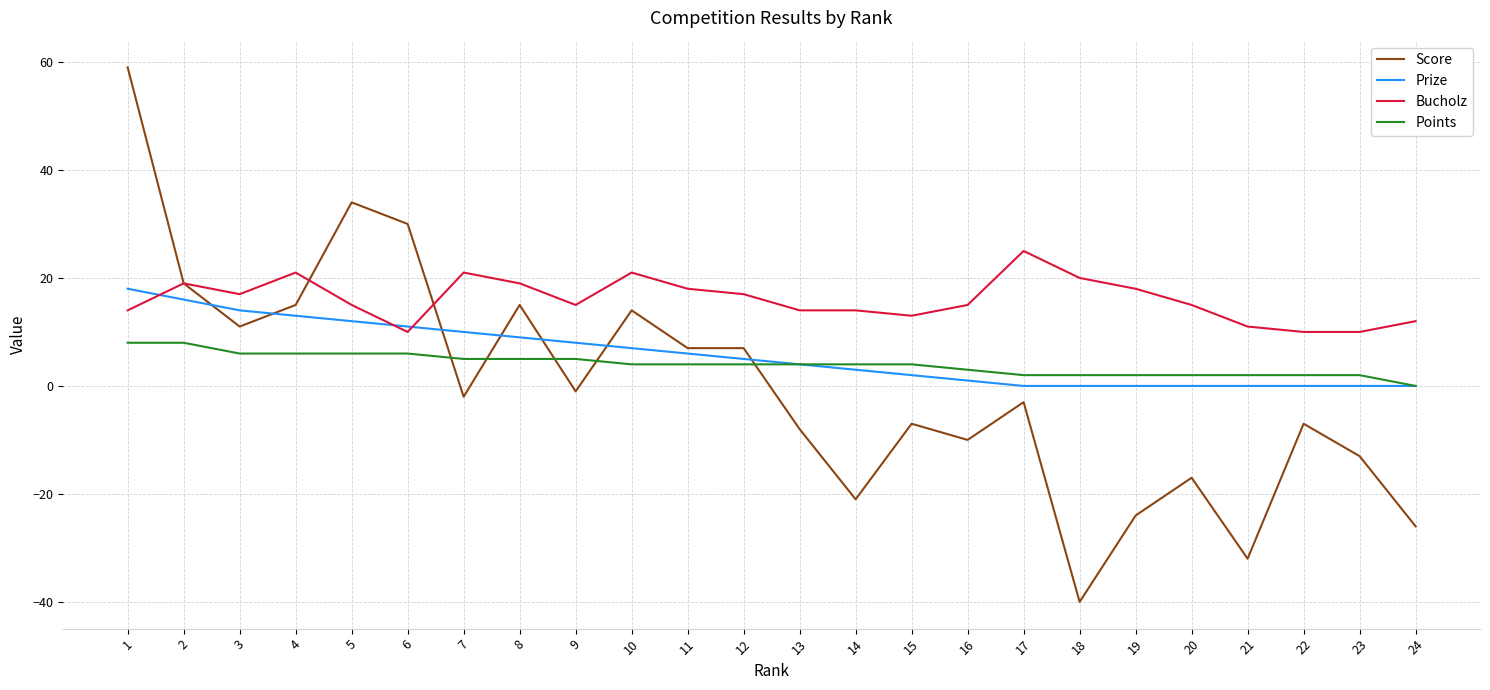

Does the chart display data point markers on the line(s)?

No